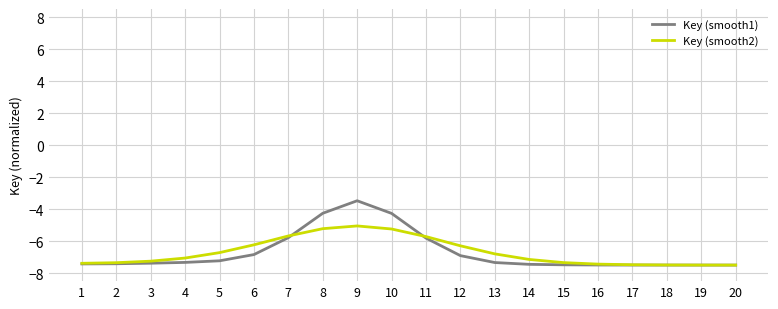

The Key (smooth2) series shows -11.3 at 14. True or false?

False